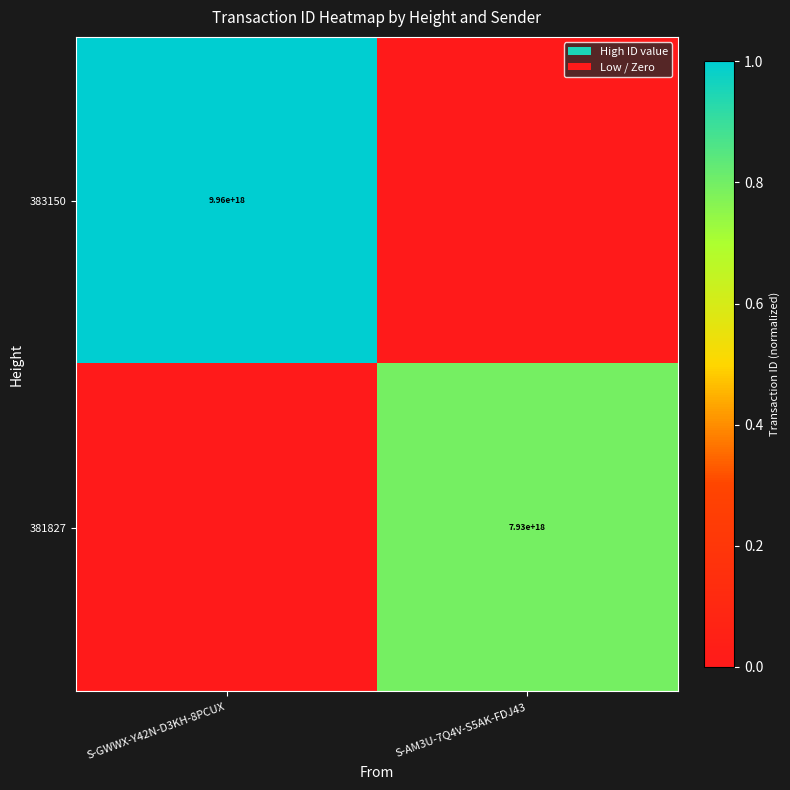

The value of 383150 at S-GWWX-Y42N-D3KH-8PCUX is 9960000000000000000. True or false?

True